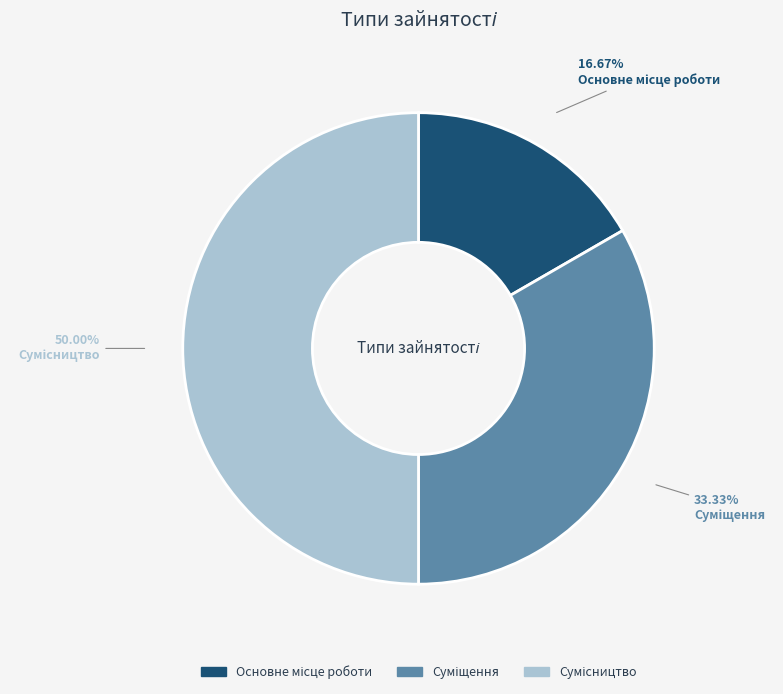

To the nearest percent, what portion does Суміщення represent?

33%